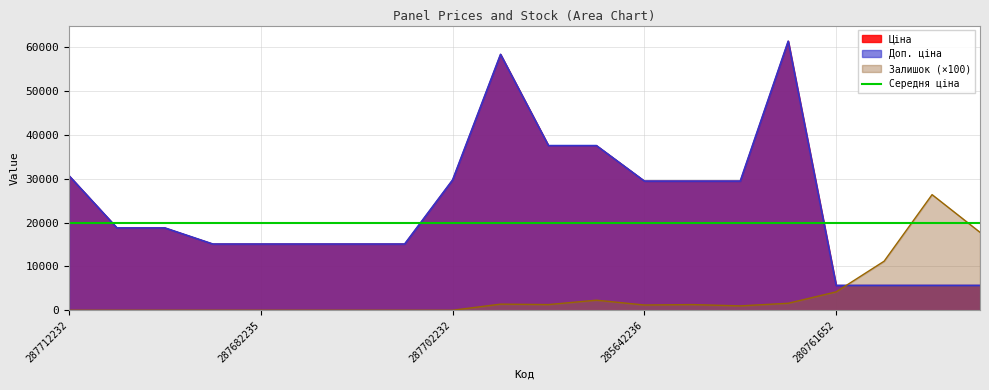

What is the difference between the maximum and minimum values in the Ціна series?

55760.4